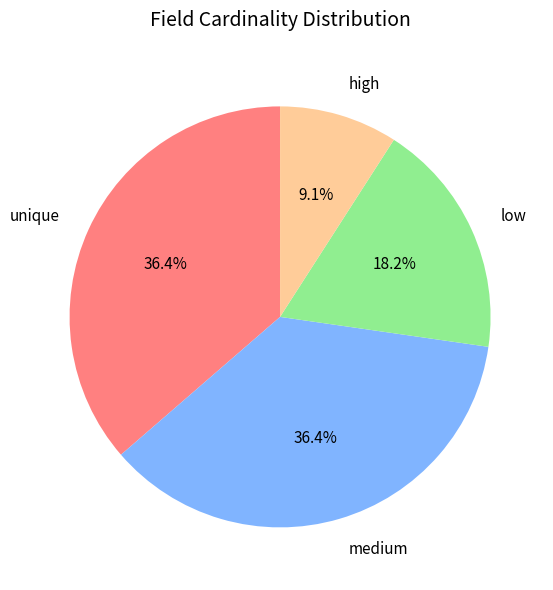

Is there a majority slice in this chart?

No